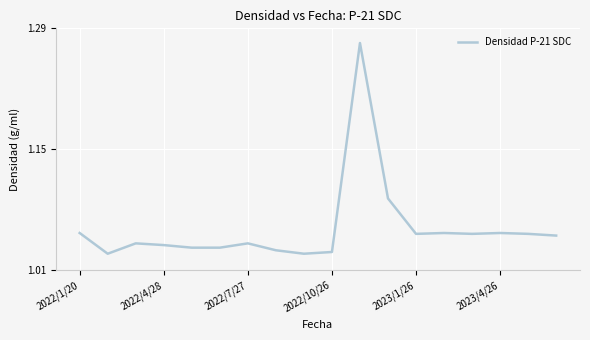

How many points are higher than both their immediate neighbors (excluding endpoints)?

5